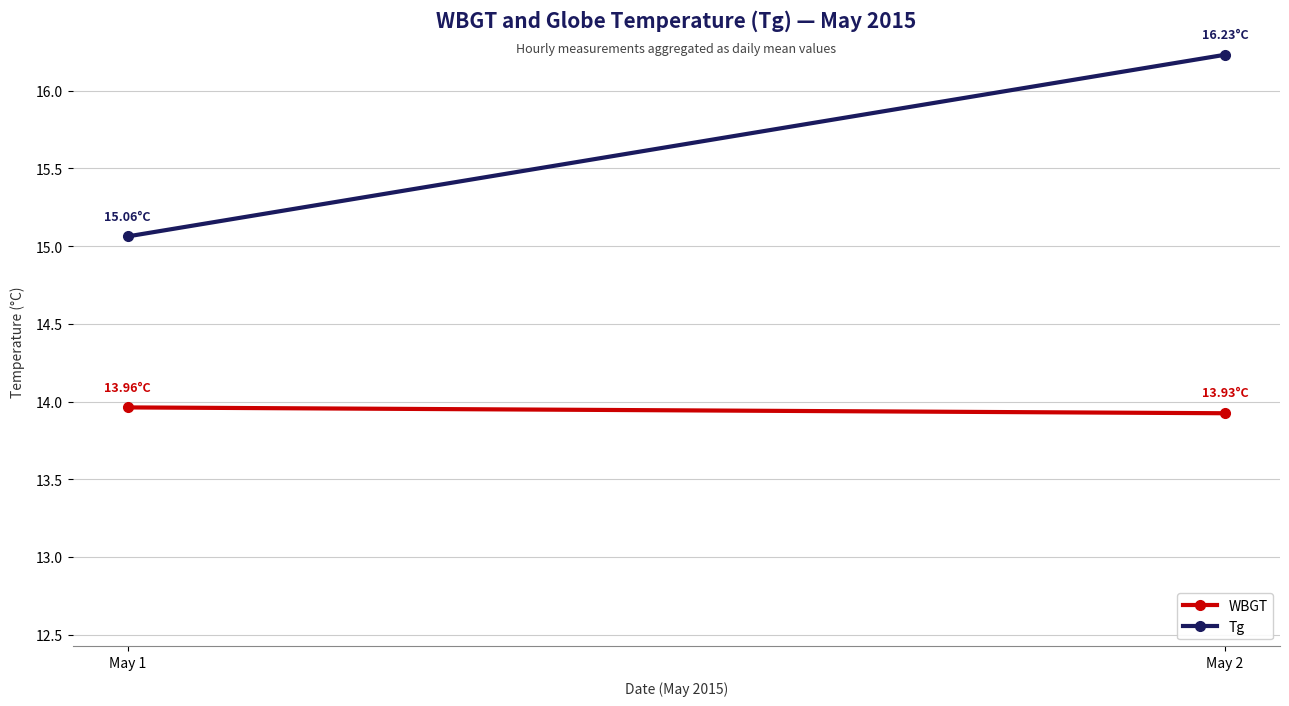

What is the lowest value of the Tg series?

15.1